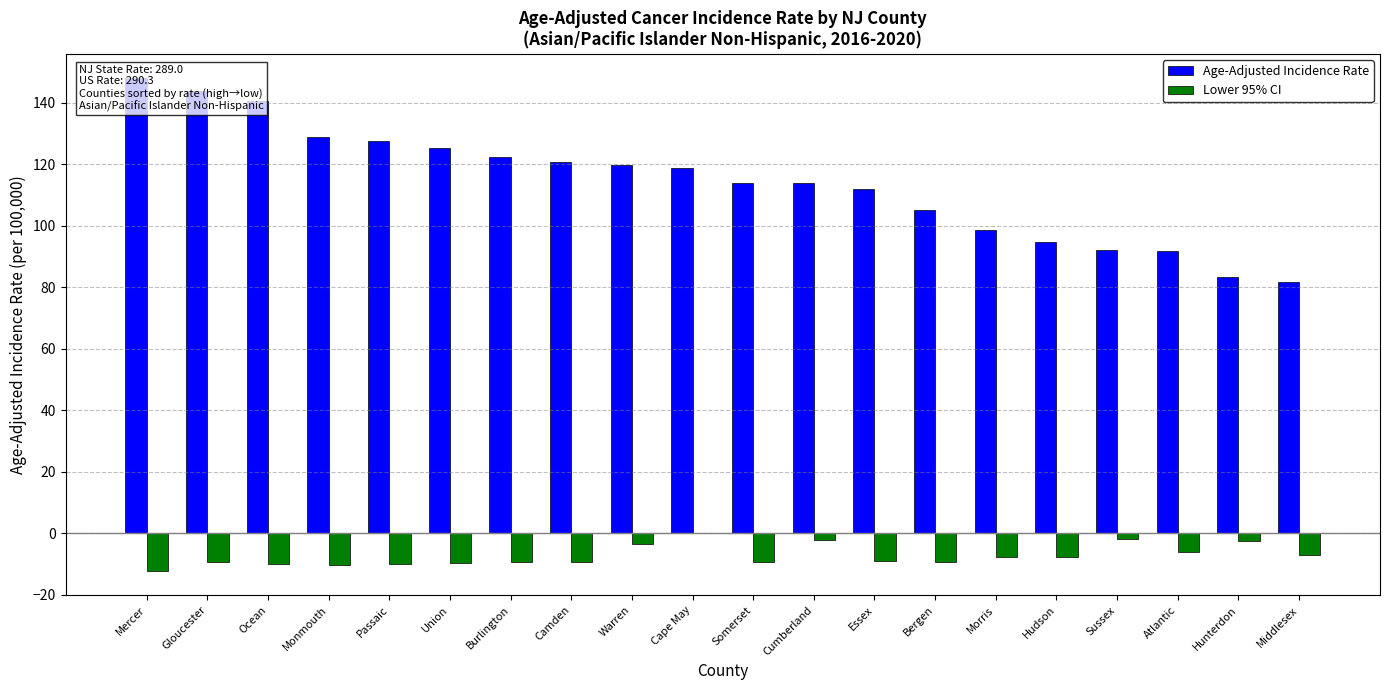

How many values in Lower 95% CI are below zero?

19